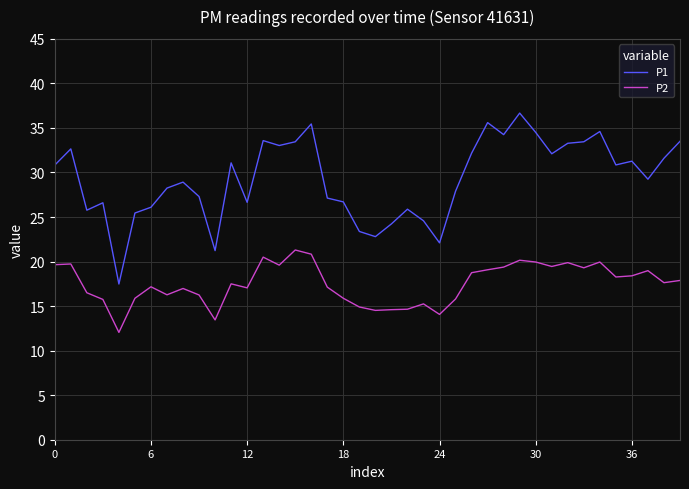

What are all the series names shown in the legend?

P1, P2